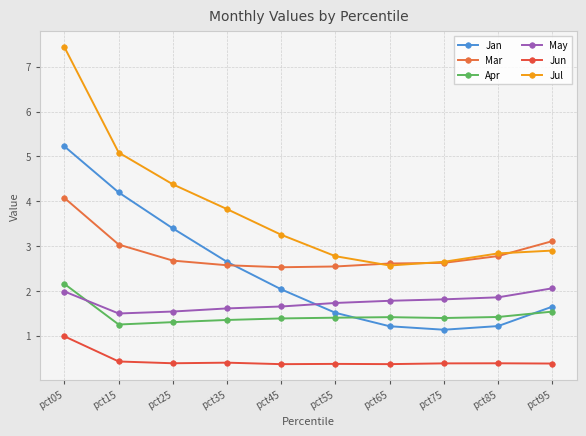

What is the value of the Jun point at the 10th from the left?

0.4